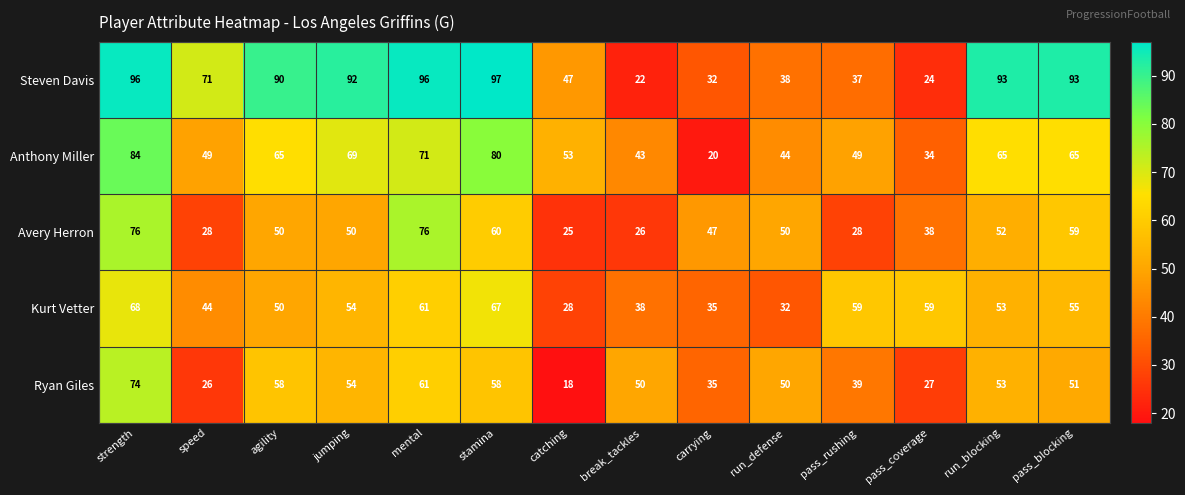

The Anthony Miller series shows 65 at pass_blocking. True or false?

True